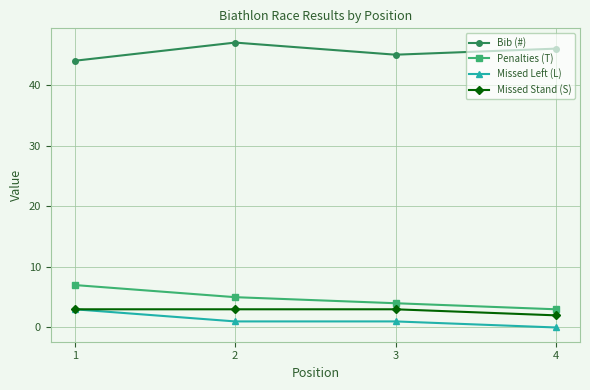

Count the Bib (#) values in the range 45 to 47.

3